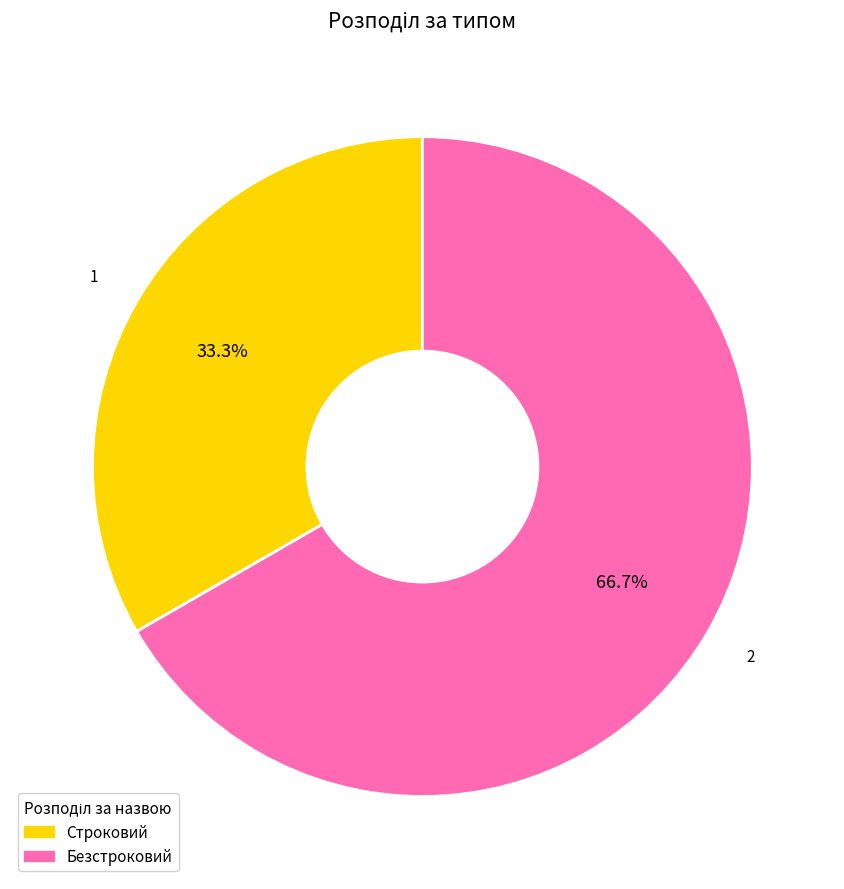

Does Безстроковий account for over 50% of the chart?

Yes